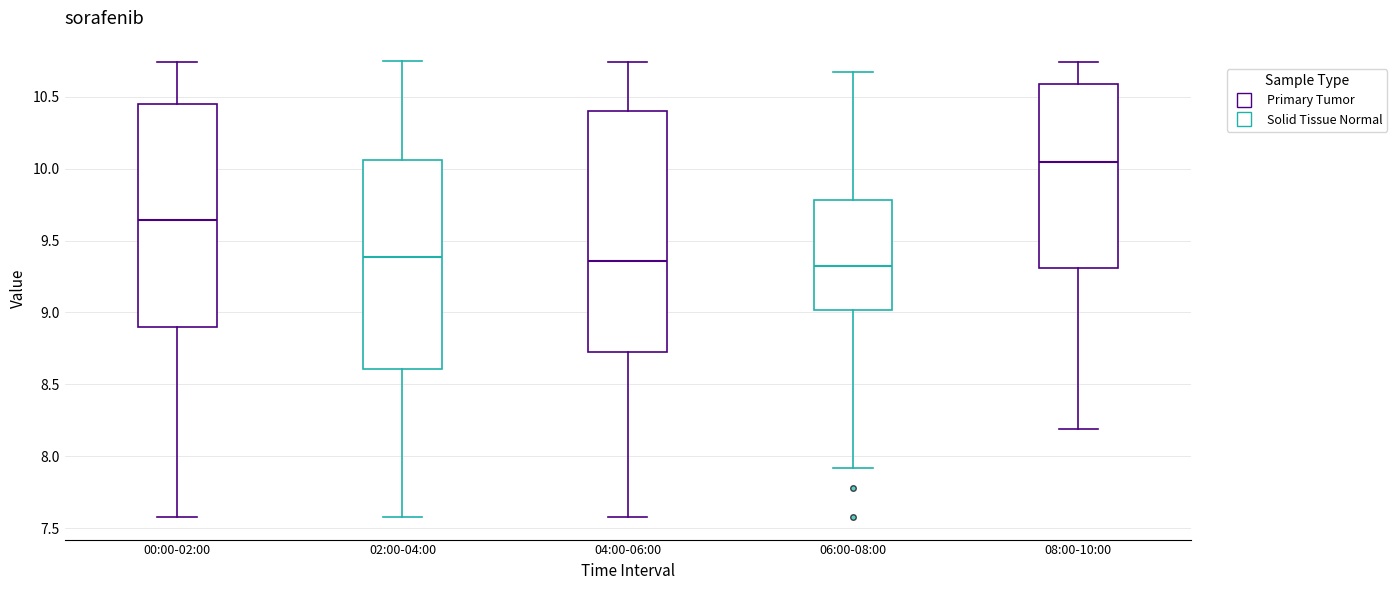

Comparing the boxes themselves (not the whiskers), which one is the tallest?

04:00-06:00